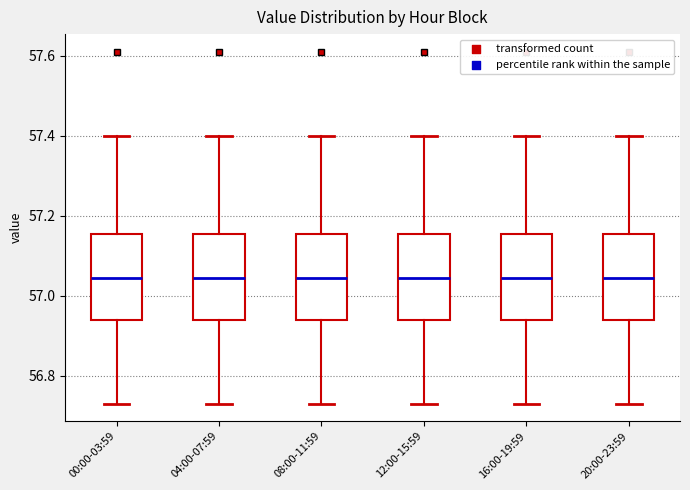

Where is the lower edge of the box for 04:00-07:59 on the y-axis? The values are not printed on the chart, so give them approximately, as read against the axis.

56.94